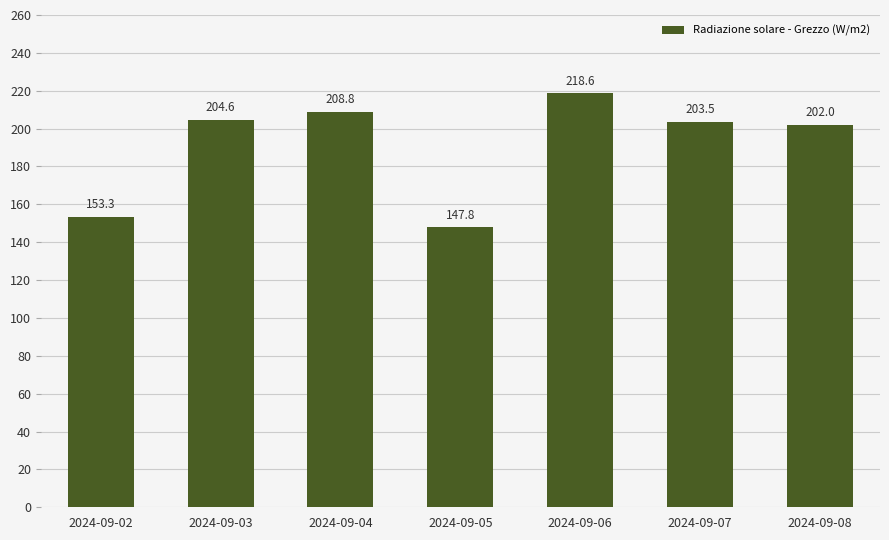

What is the value of the 6th bar from the left?

203.5